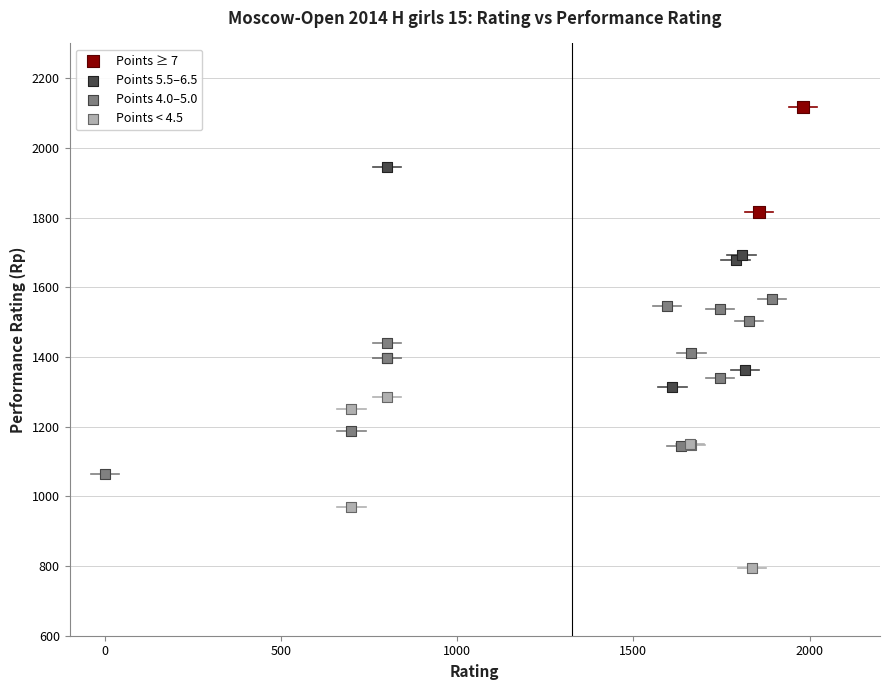

Which series reaches the minimum Y coordinate?

Points < 4.5